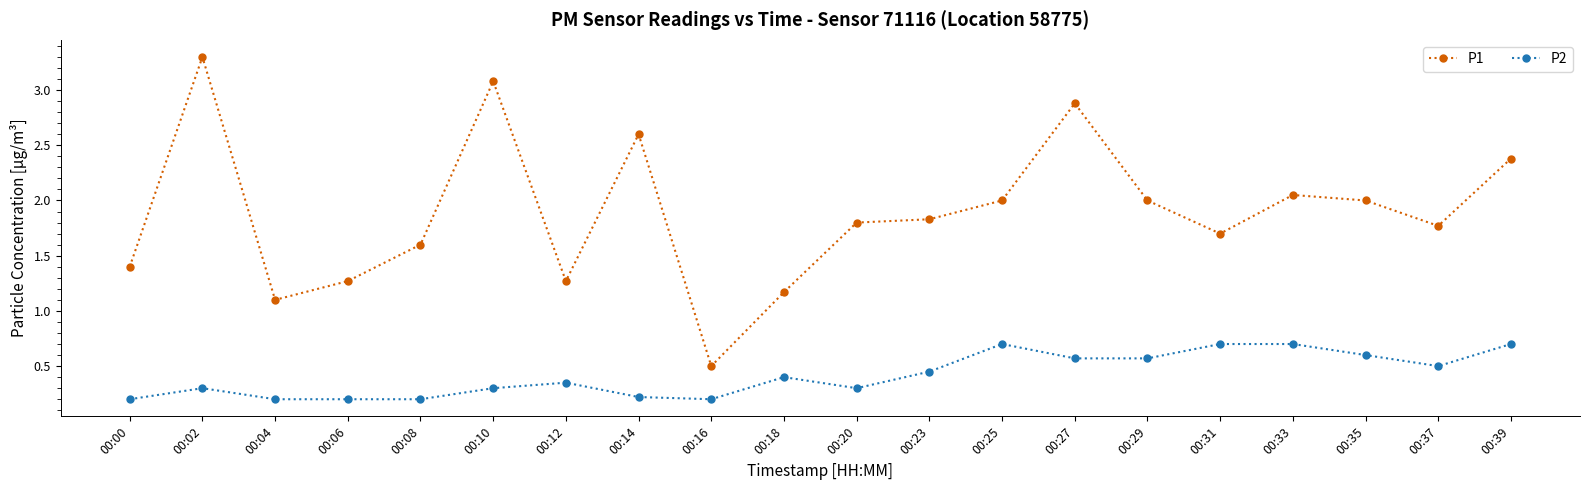

How many interior local valleys does the P1 series have?

5